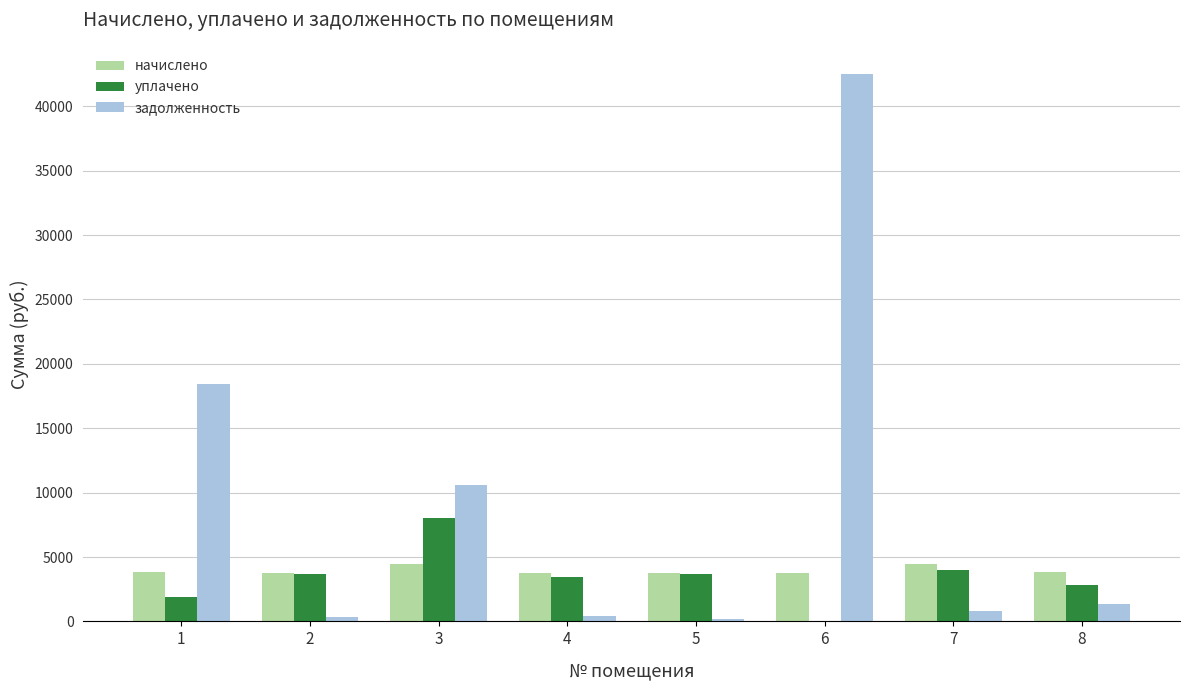

The value of уплачено at 5 is 3672.7. True or false?

True